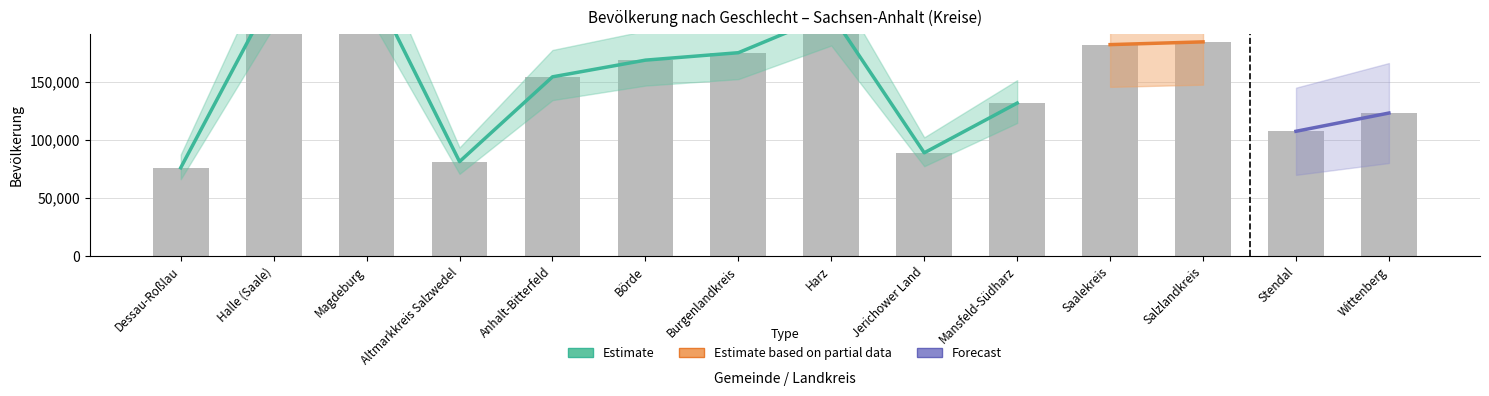

List the labels in order of value, smallest first.

Dessau-Roßlau, Altmarkkreis Salzwedel, Jerichower Land, Stendal, Wittenberg, Mansfeld-Südharz, Anhalt-Bitterfeld, Börde, Burgenlandkreis, Saalekreis, Salzlandkreis, Harz, Halle (Saale), Magdeburg